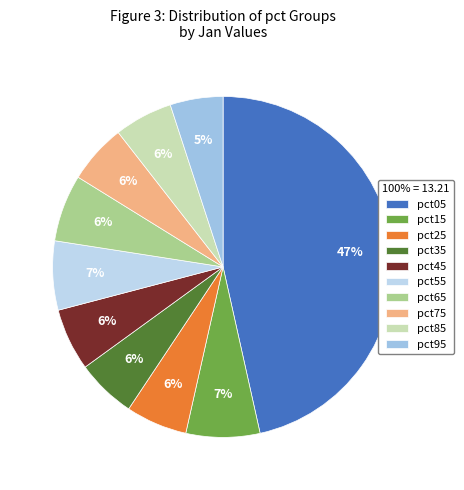

True or false: pct75 accounts for 1% of the total.

False